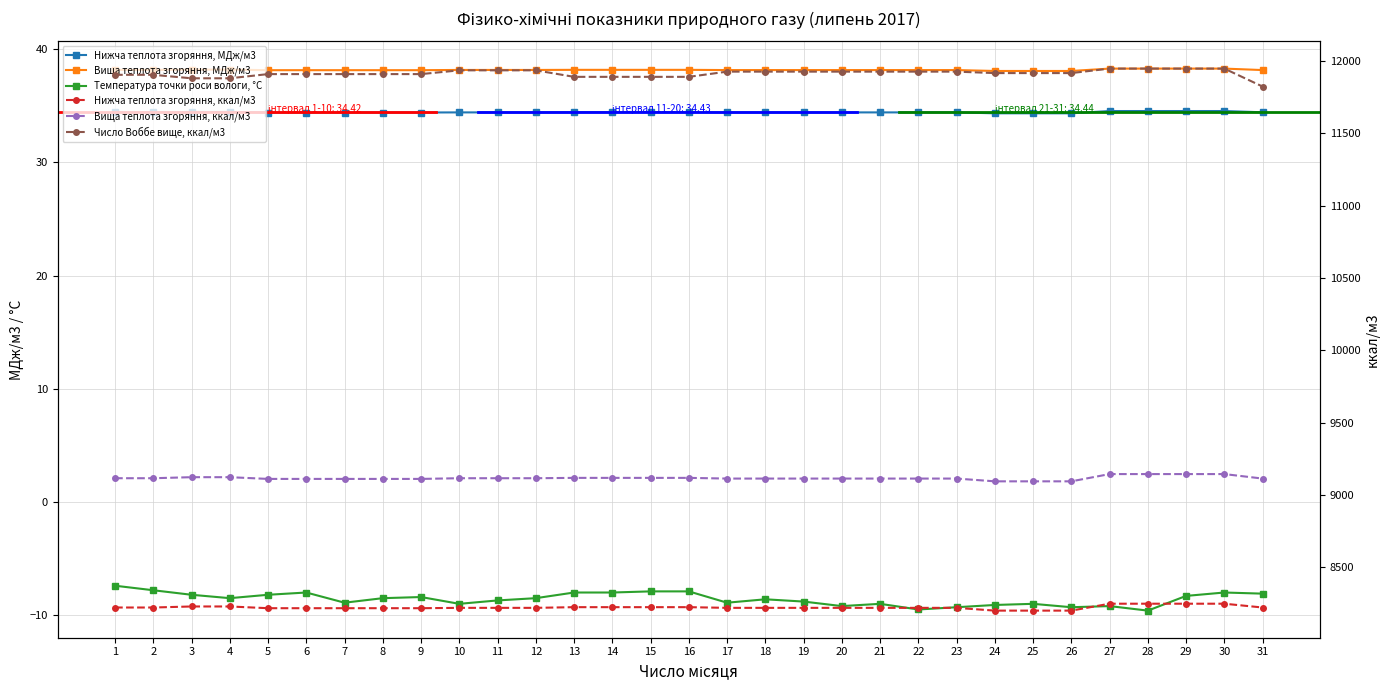

Which series has the widest spread of values?

Число Воббе вище, ккал/м3